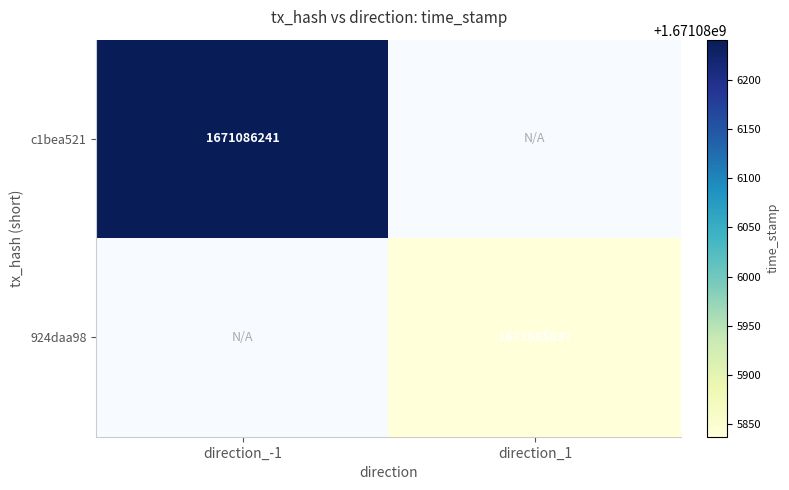

How many positive values does the c1bea521 series have?

1